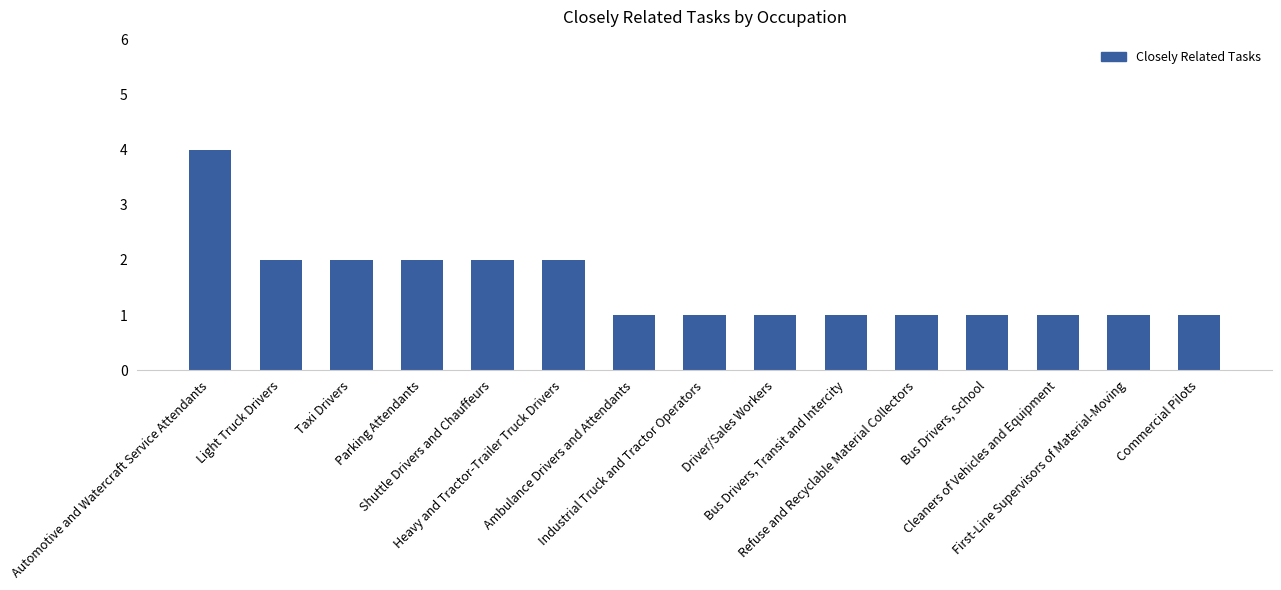

What is the value of the 8th bar from the left?

1